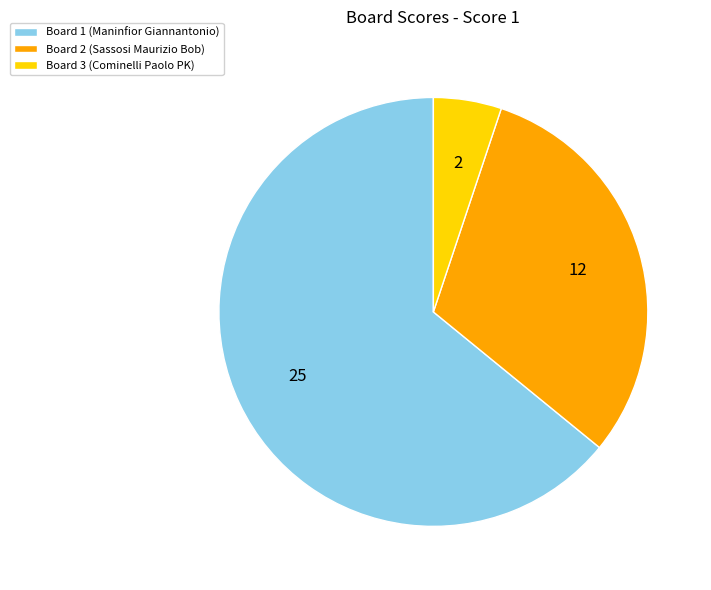

What is the ratio of the value at Board 2 (Sassosi Maurizio Bob) to the value at Board 3 (Cominelli Paolo PK)?

6.0